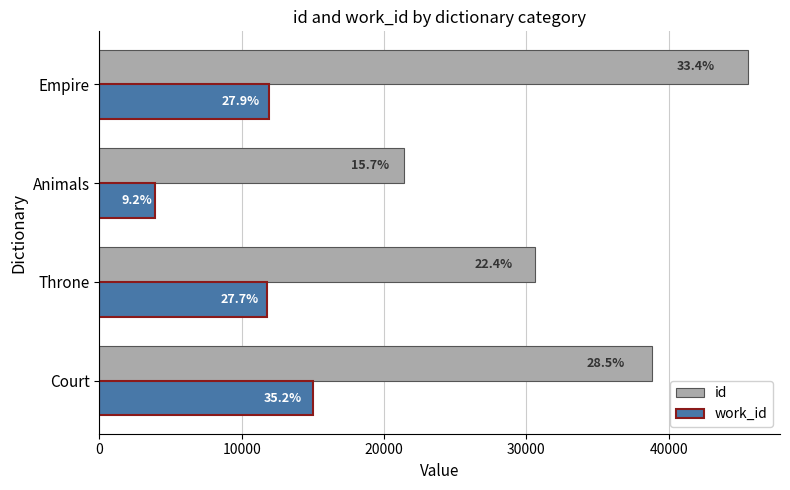

What are all the series names shown in the legend?

id, work_id